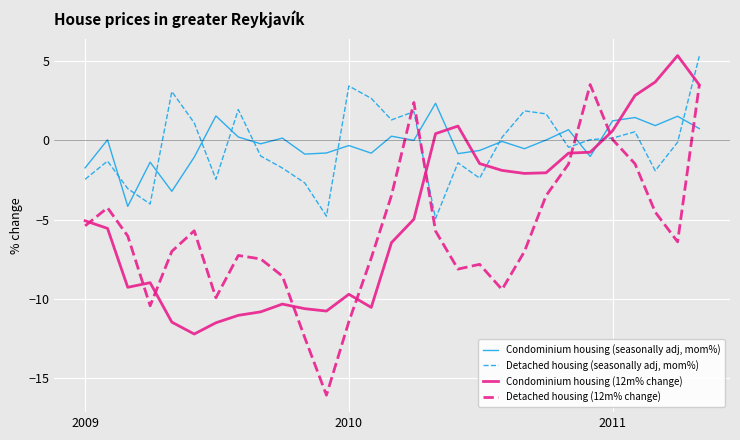

What is the sum of all Condominium housing (12m% change) values?

-141.0